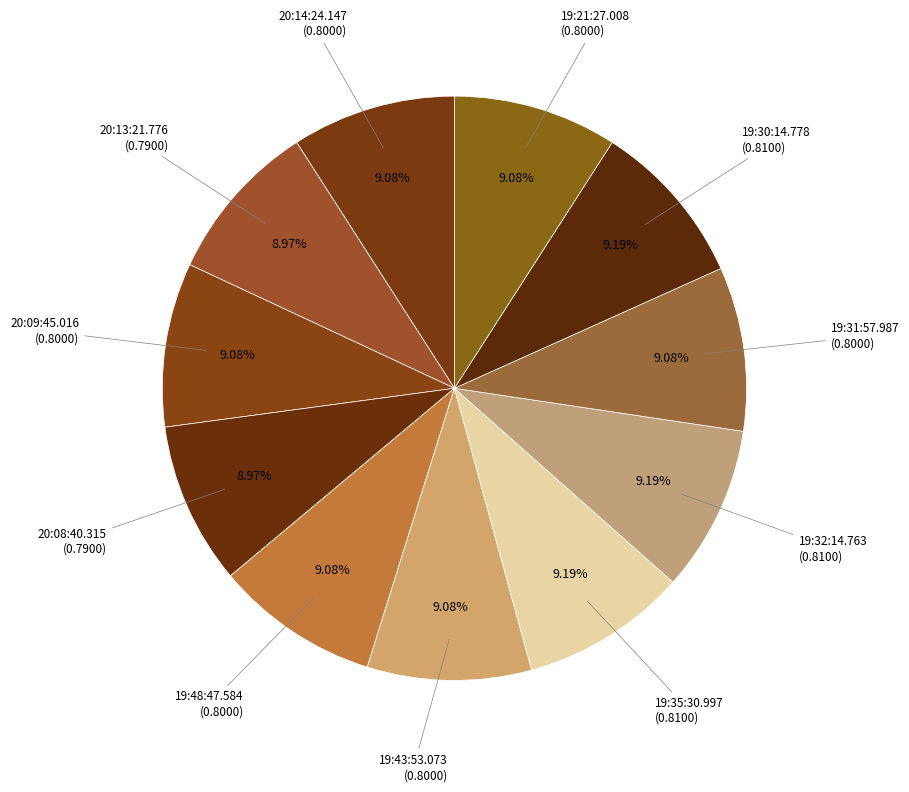

Which slice is the largest?

19:35:30.997